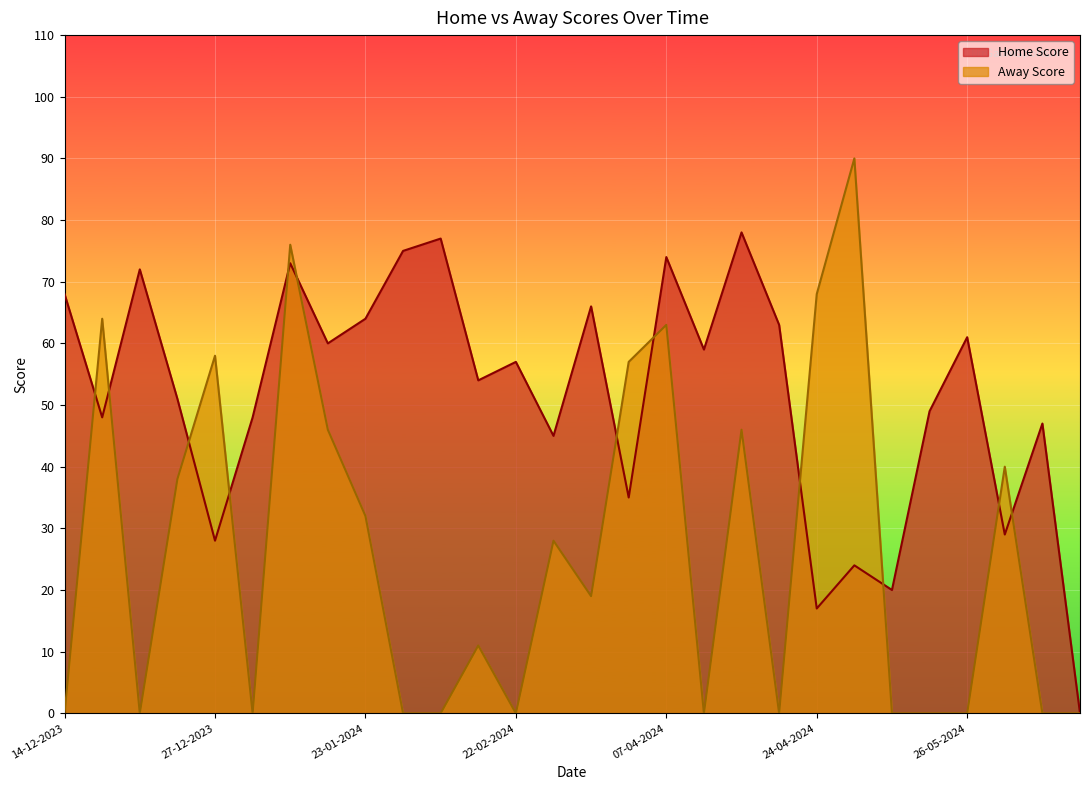

Count the number of data series in this chart.

2